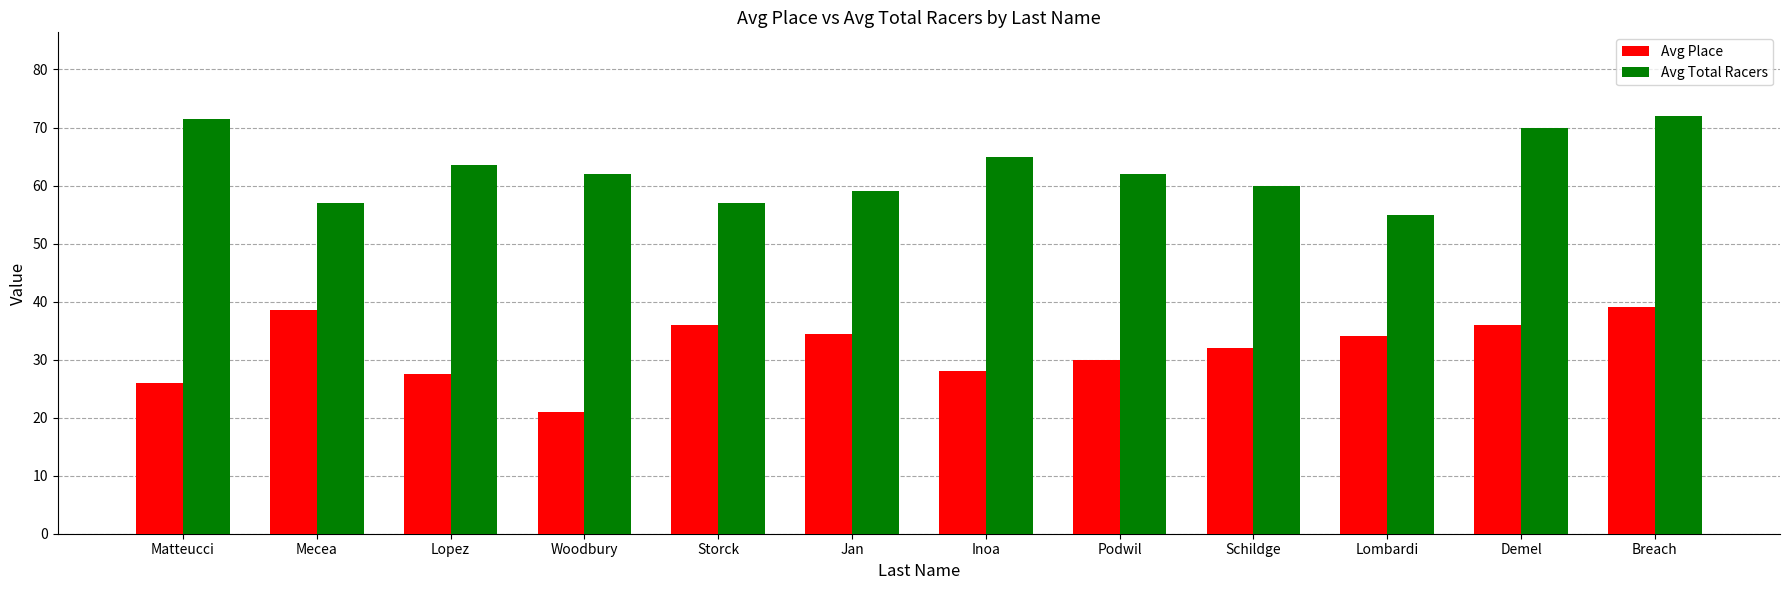

Rank the series at Lopez from lowest to highest value.

Avg Place, Avg Total Racers